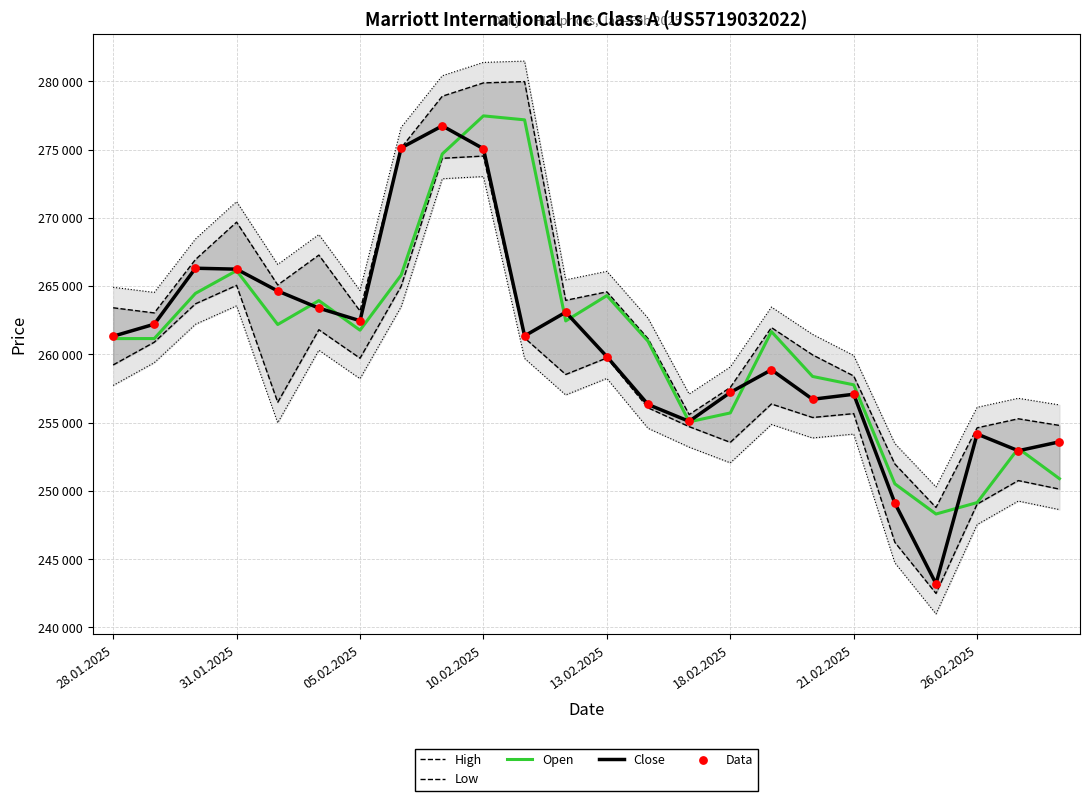

At which category is the sum across all series the highest?

10.02.2025